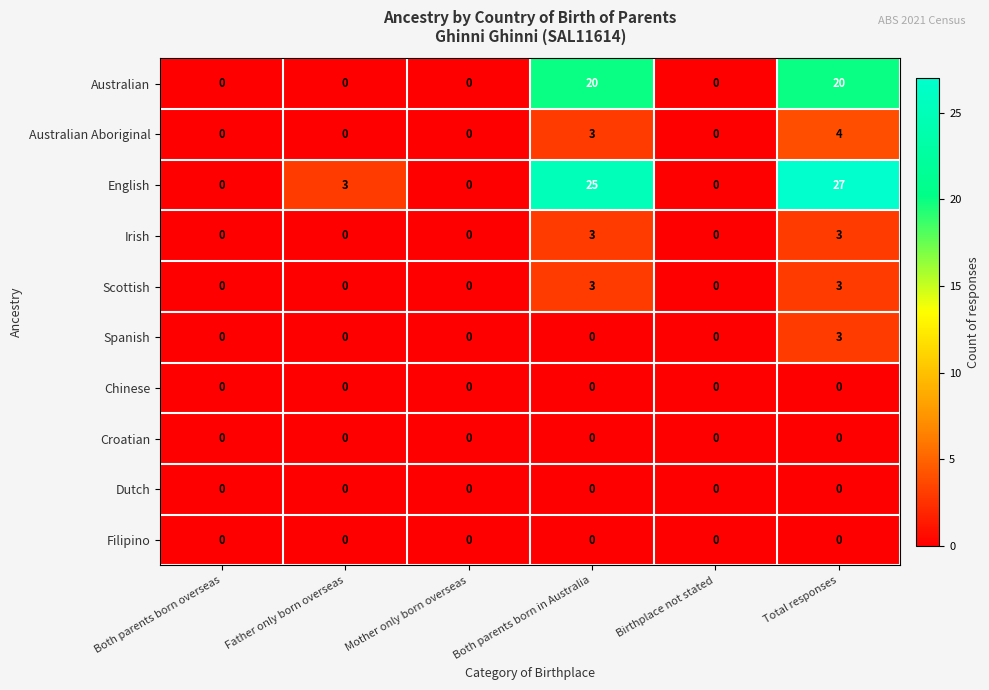

At which category does the chart reach its peak across all series?

Total responses